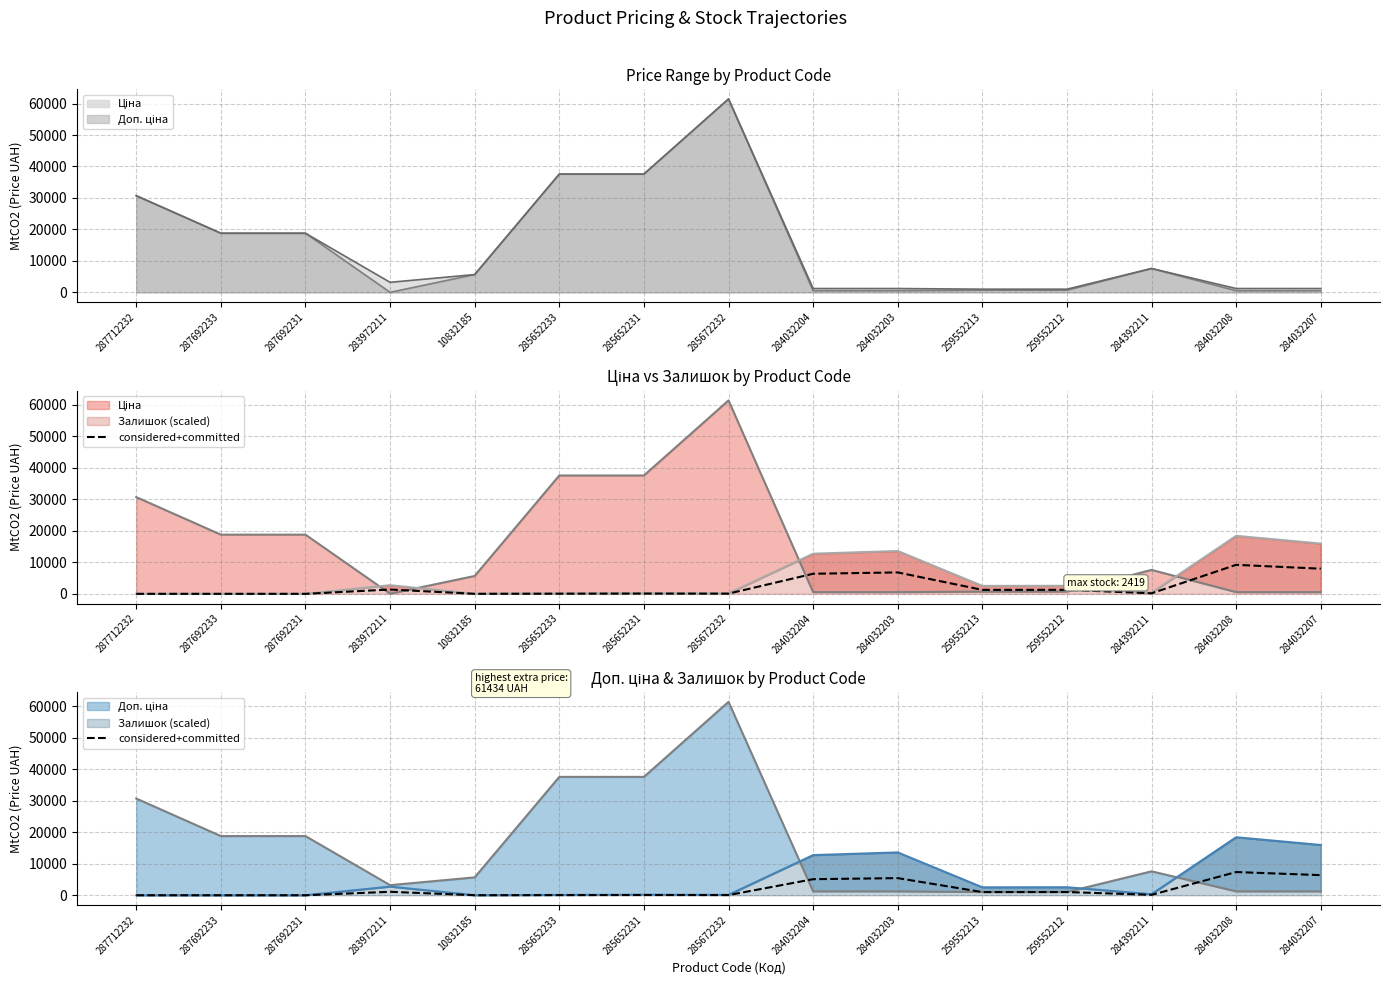

How many interior local peaks (higher than both neighbors) does the data have?

5